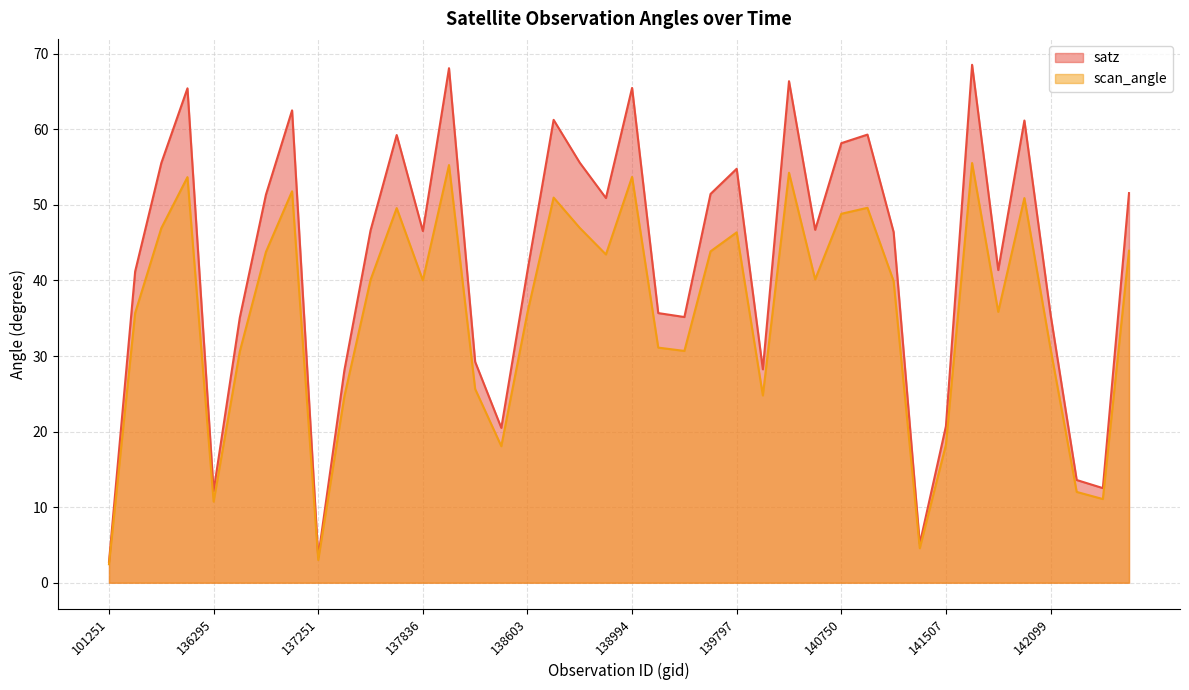

Where is scan_angle nearest to the value 28?

138022